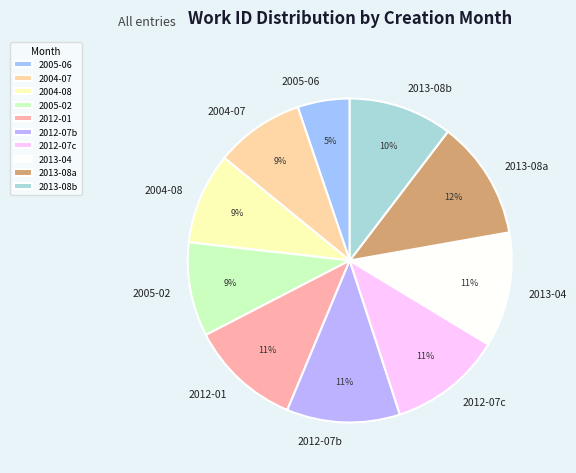

To the nearest percent, what percentage of the pie is 2005-06?

5%